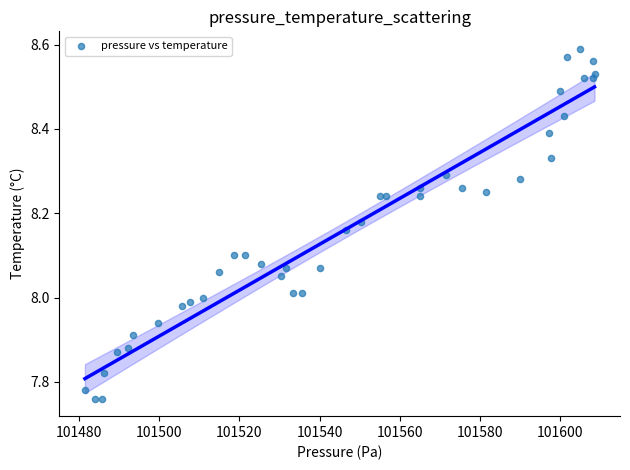

What is the range of X values (max minus min)?

127.0